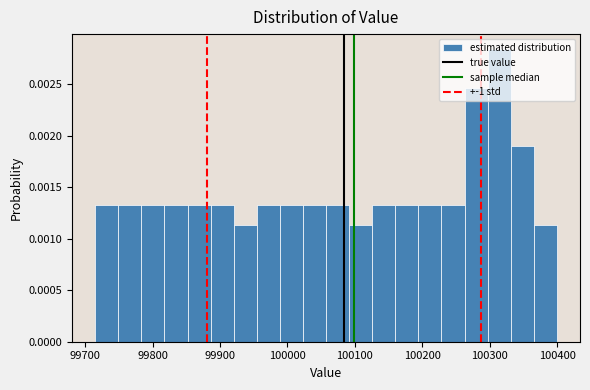

Around what value on the x-axis is the tallest bar? Give the approximate position of its centre, as read against the axis.

100310